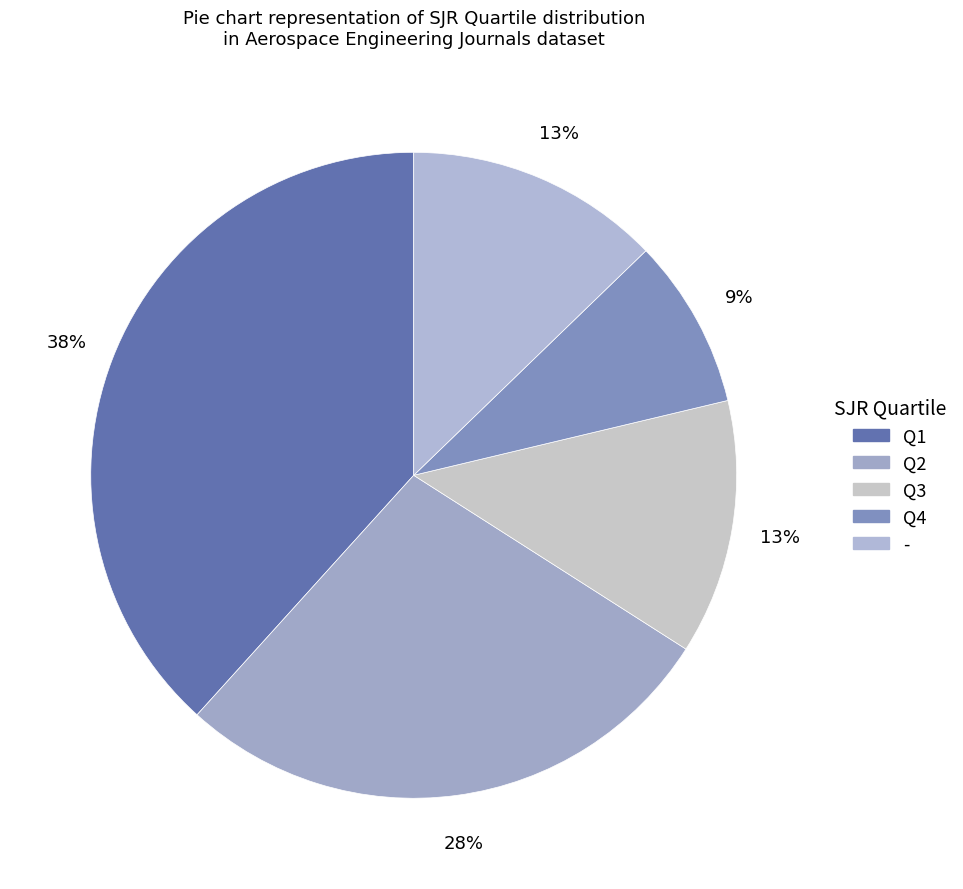

What is the ratio of the value at Q1 to the value at Q2?

1.4